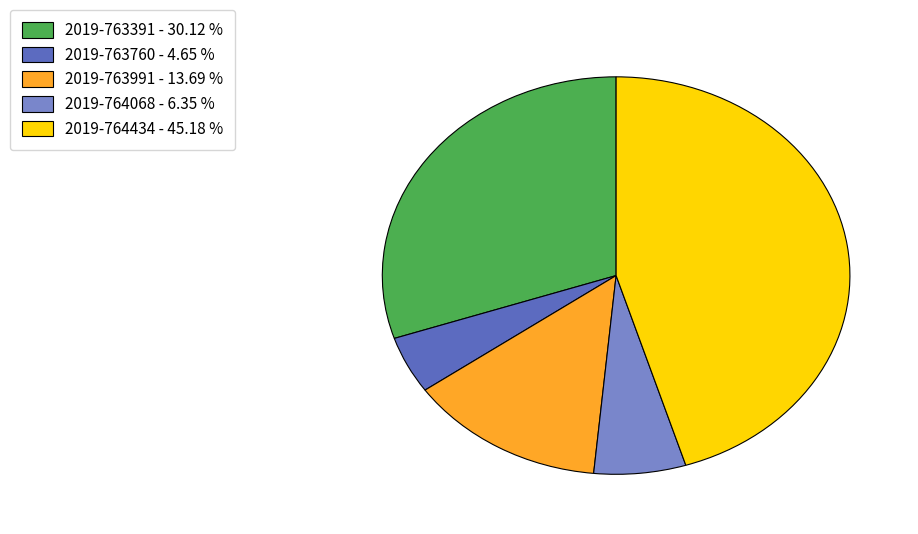

Is 2019-763391 - 30.12 % the majority of the pie?

No